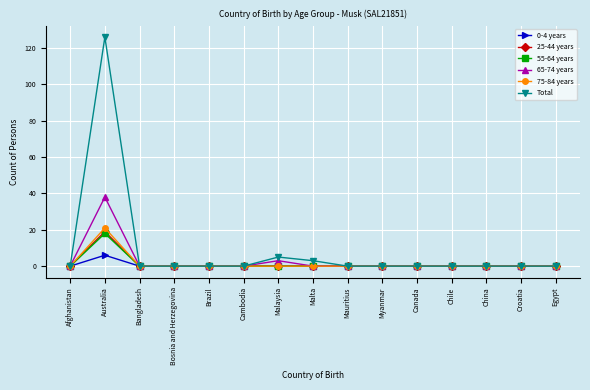

Is it true that 75-84 years equals 0 at Chile?

True